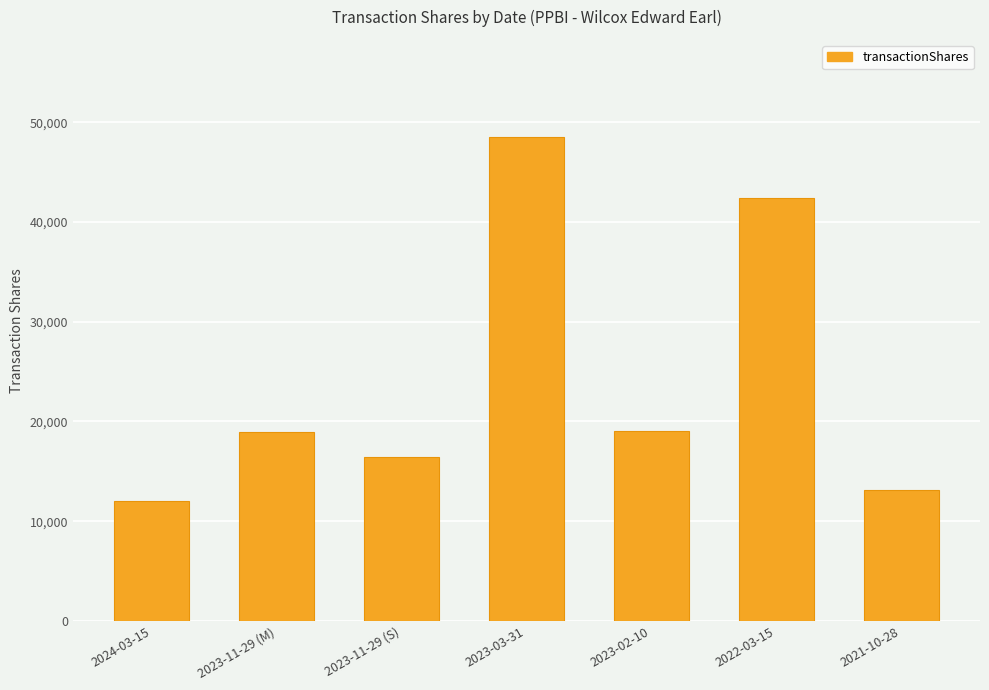

How many series are shown in this chart?

1